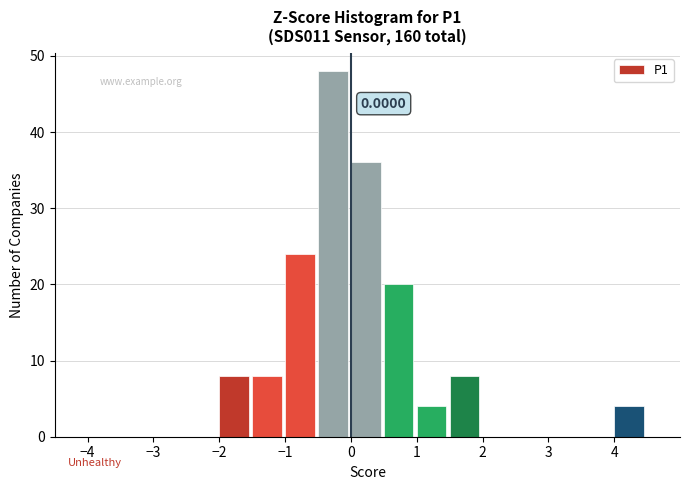

Which range on the x-axis has the tallest bar?

-0.5 to 0.0